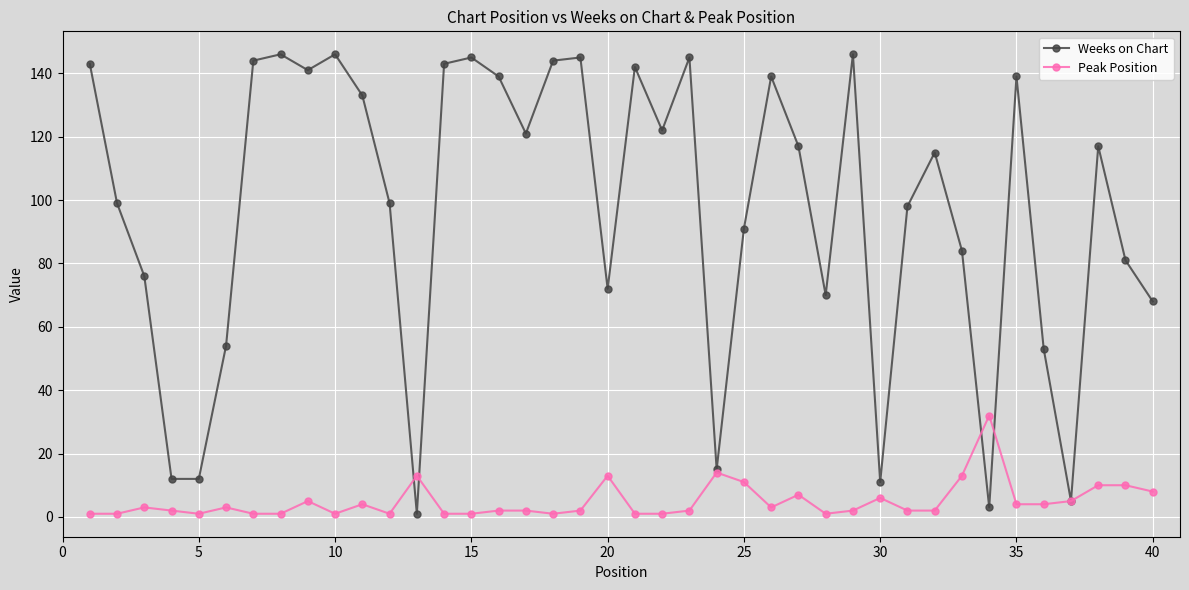

What is the maximum value shown in the chart?

146